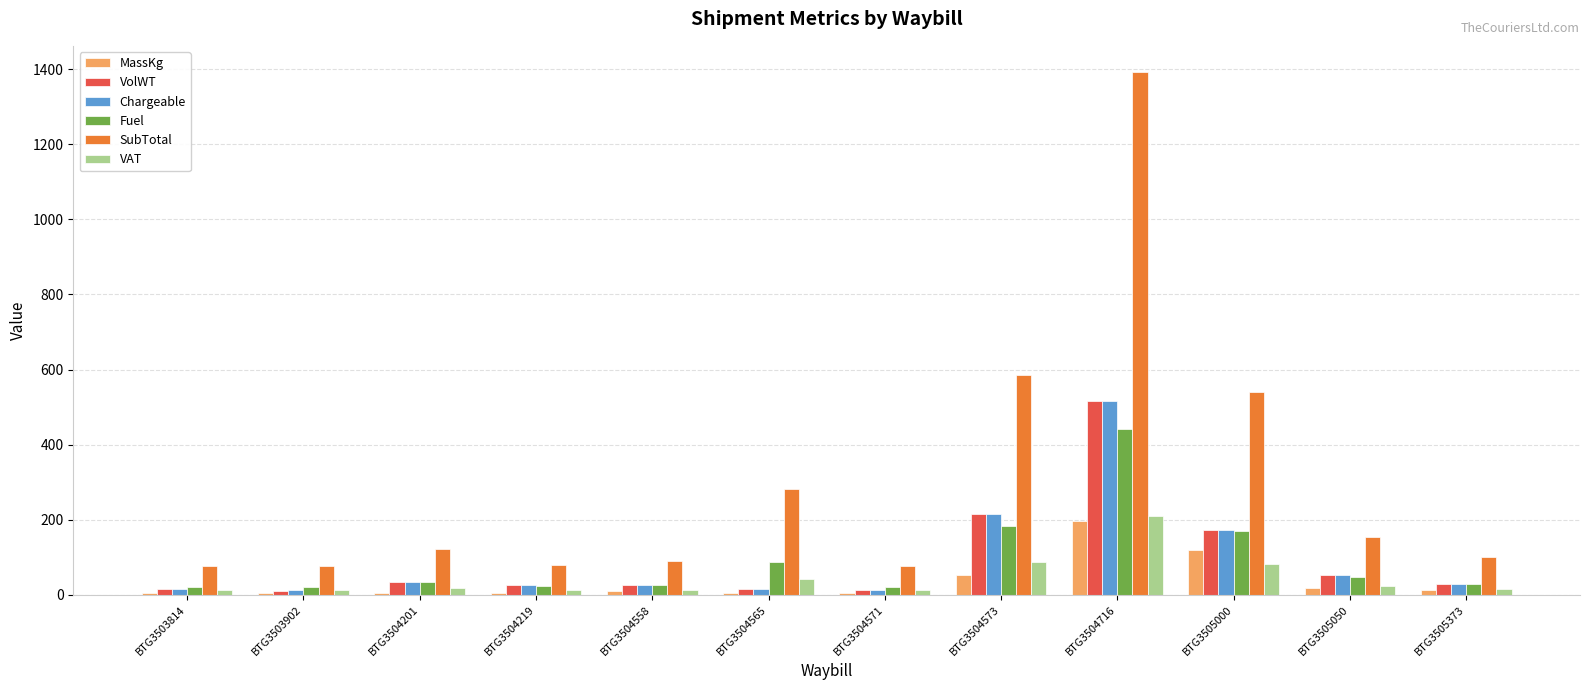

What is the sum of all VAT values?

536.9